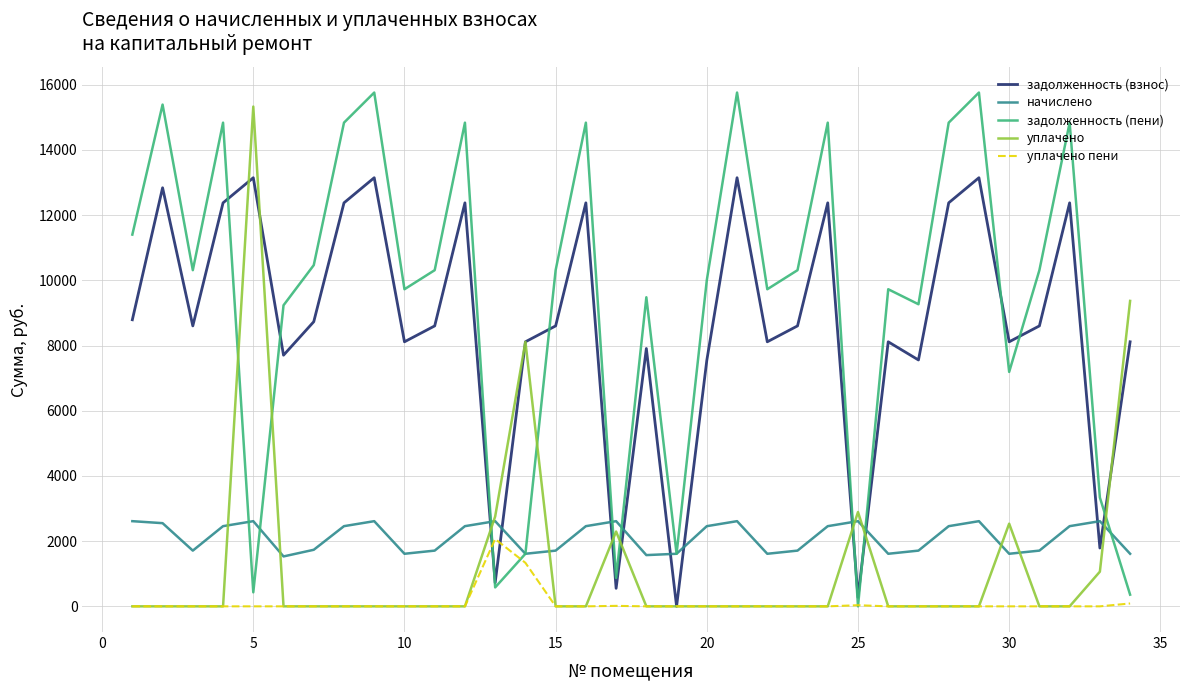

Which series has the largest total across all categories?

задолженность (пени)